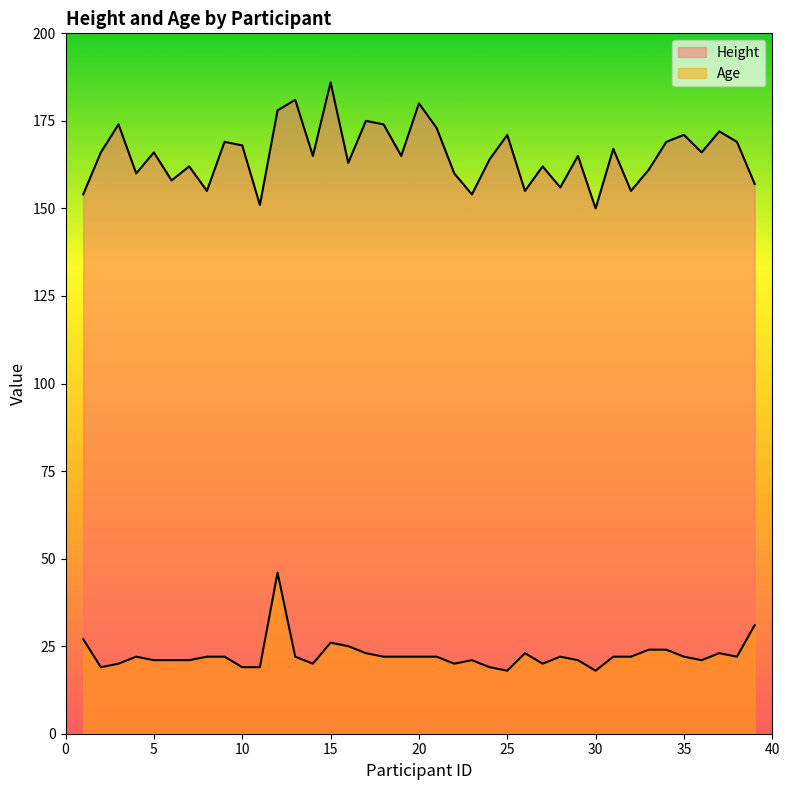

Reading right to left, extract all data points from this chart.

Height: 157	169	172	166	171	169	161	155	167	150	165	156	162	155	171	164	154	160	173	180	165	174	175	163	186	165	181	178	151	168	169	155	162	158	166	160	174	166	154
Age: 31	22	23	21	22	24	24	22	22	18	21	22	20	23	18	19	21	20	22	22	22	22	23	25	26	20	22	46	19	19	22	22	21	21	21	22	20	19	27